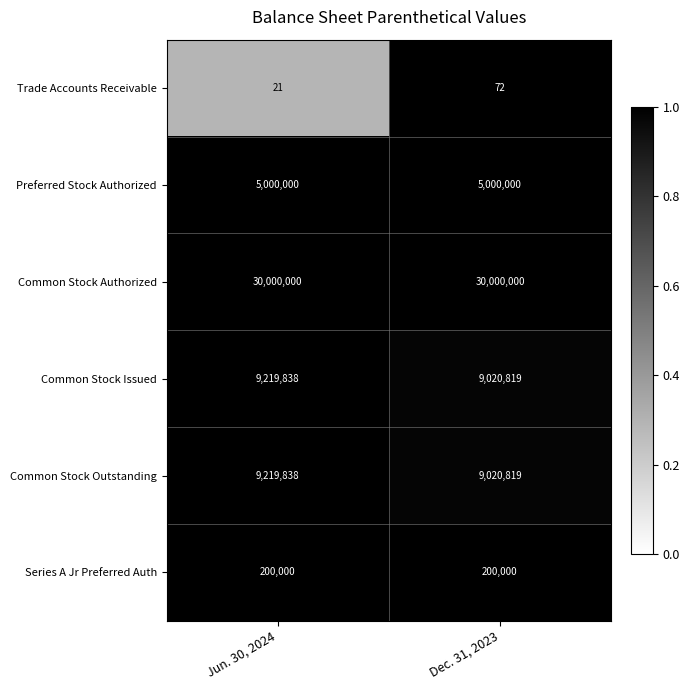

Is the value of Trade Accounts Receivable at Dec. 31, 2023 greater than the value of Common Stock Authorized at Dec. 31, 2023?

No